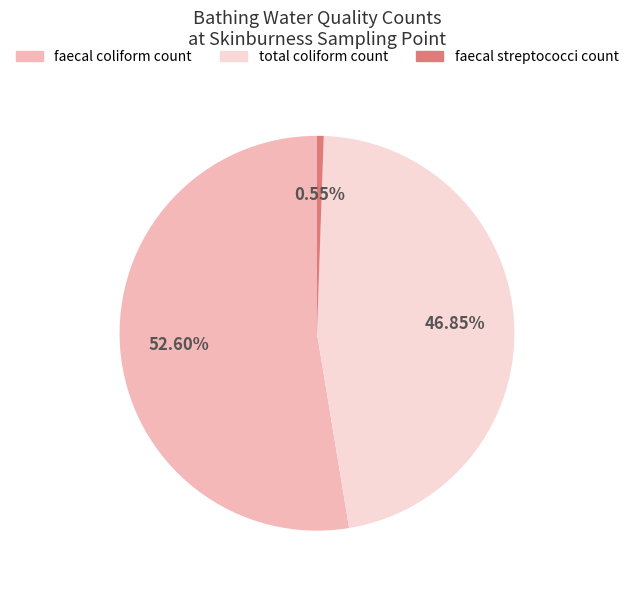

Does any single category account for the majority?

Yes